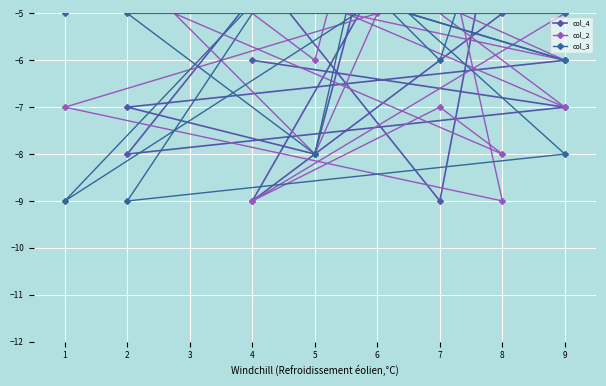

Is this an area chart (filled region under the line)?

No